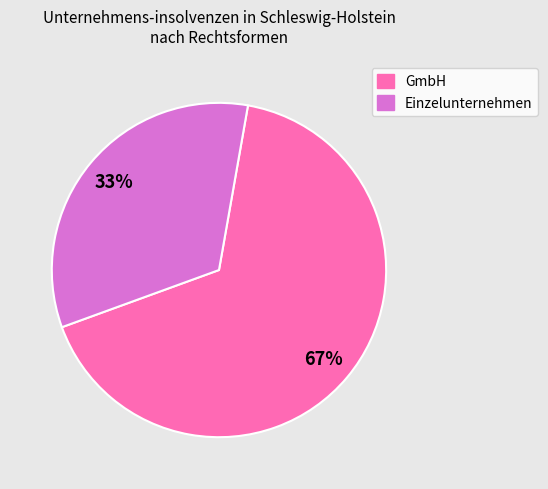

To the nearest percent, what is the average slice percentage?

50%